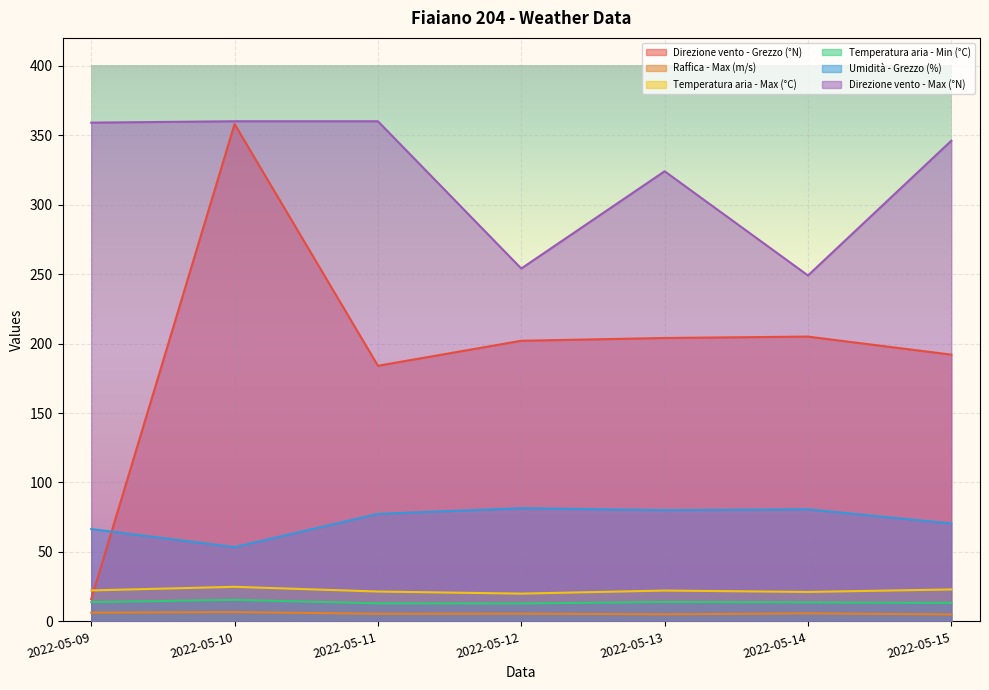

Which series changed the most between 2022-05-11 and 2022-05-13?

Direzione vento - Max (°N)